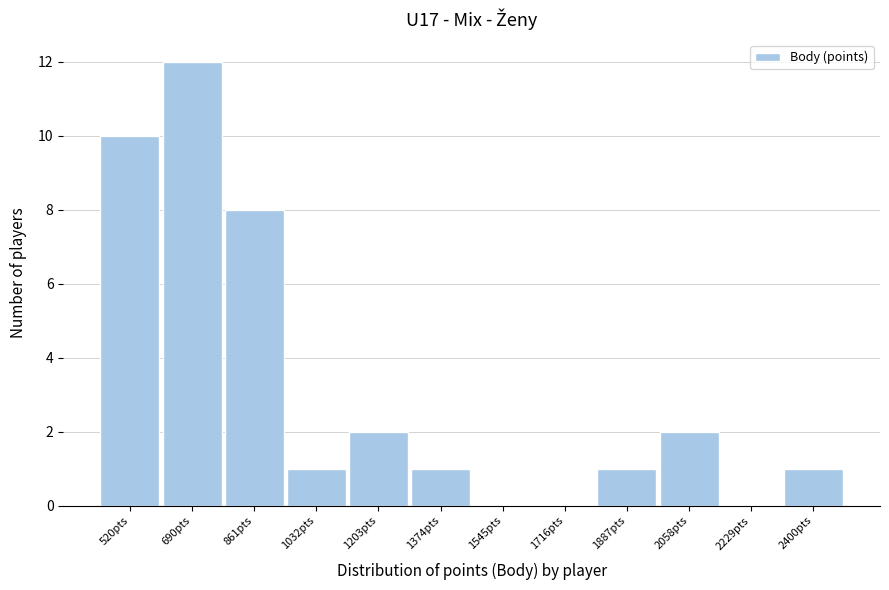

Reading left to right, extract all data points from this chart.

520pts=10	690pts=12	861pts=8	1032pts=1	1203pts=2	1374pts=1	1545pts=0	1716pts=0	1887pts=1	2058pts=2	2229pts=0	2400pts=1